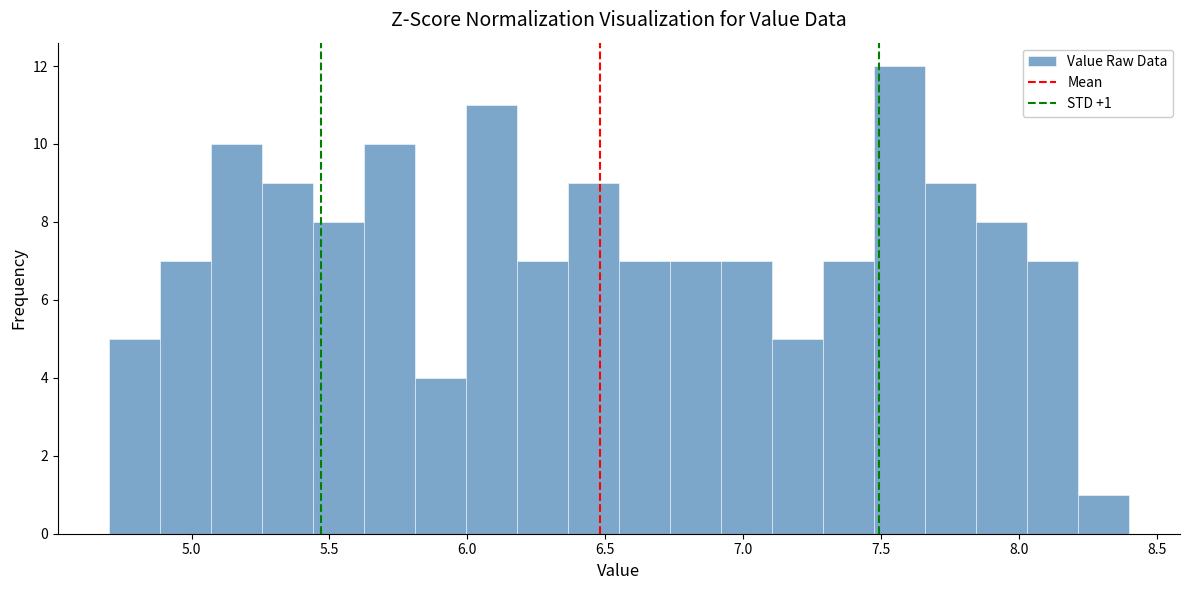

Around what value on the x-axis is the tallest bar? Give the approximate position of its centre, as read against the axis.

7.55